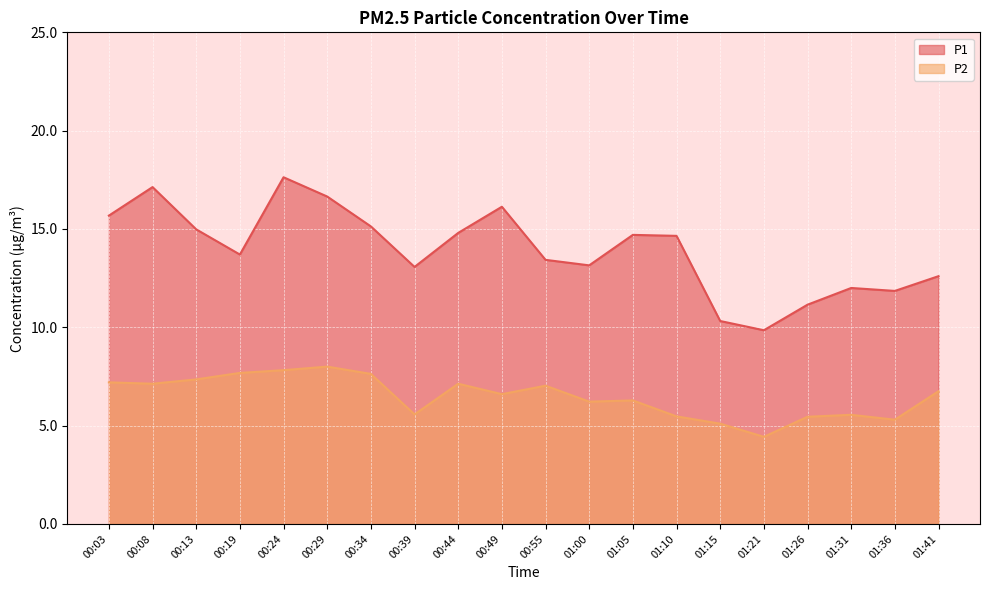

Reading left to right, list all the values displayed in this chart.

P1: 00:03=15.7	00:08=17.1	00:13=15.0	00:19=13.7	00:24=17.6	00:29=16.6	00:34=15.1	00:39=13.1	00:44=14.8	00:49=16.1	00:55=13.4	01:00=13.2	01:05=14.7	01:10=14.7	01:15=10.3	01:21=9.8	01:26=11.2	01:31=12.0	01:36=11.8	01:41=12.6
P2: 00:03=7.2	00:08=7.1	00:13=7.3	00:19=7.7	00:24=7.8	00:29=8.0	00:34=7.6	00:39=5.6	00:44=7.1	00:49=6.6	00:55=7.0	01:00=6.2	01:05=6.3	01:10=5.5	01:15=5.1	01:21=4.4	01:26=5.5	01:31=5.5	01:36=5.3	01:41=6.8